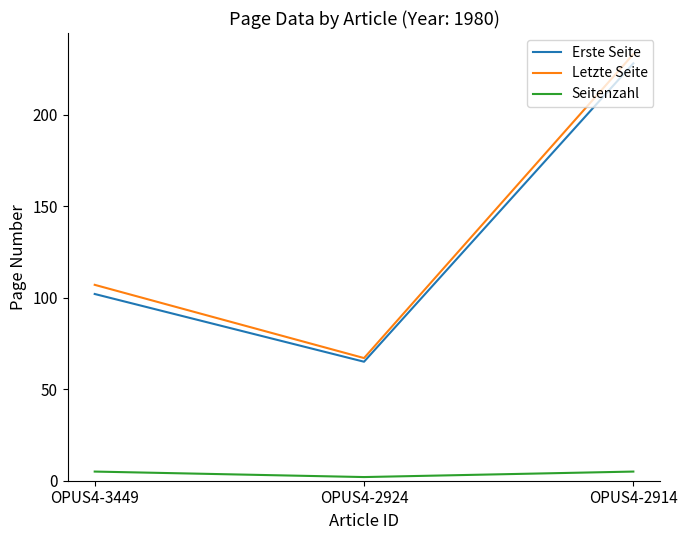

At which label is Erste Seite closest to 146?

OPUS4-3449